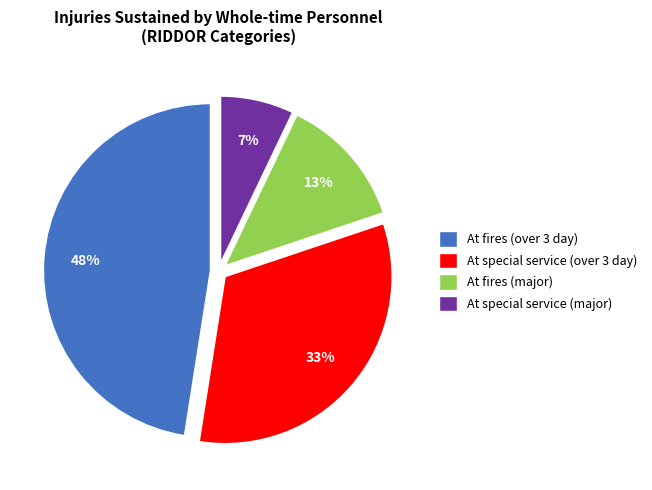

Does any single category account for the majority?

No